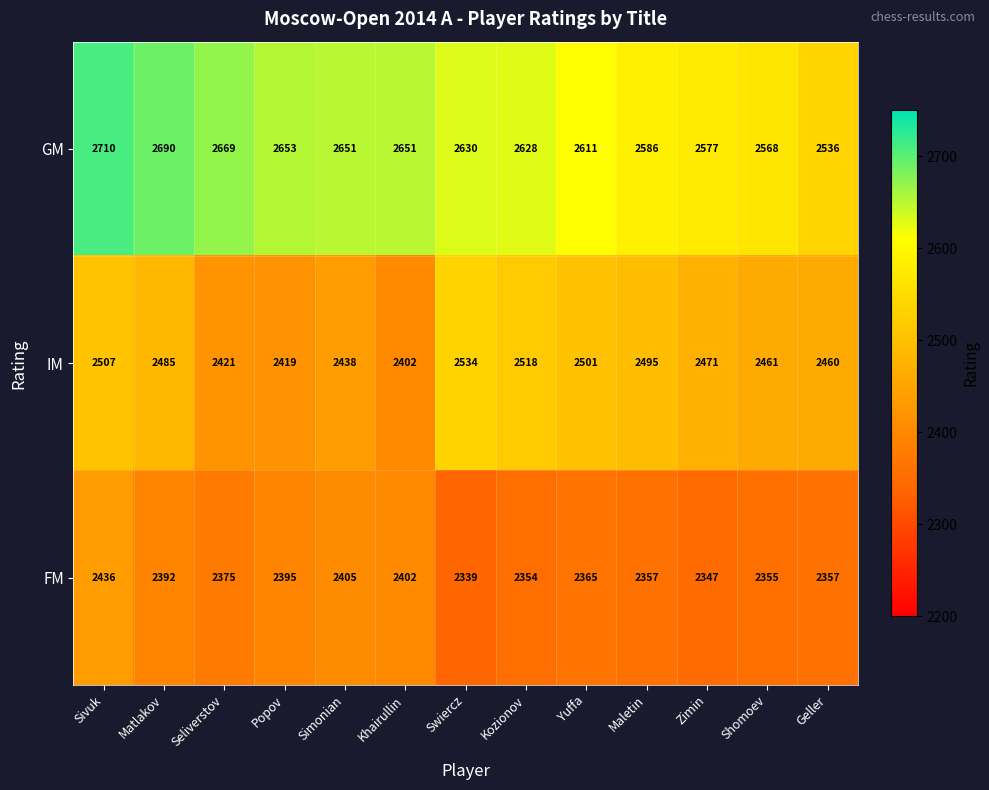

The value of FM at Popov is 2395. True or false?

True